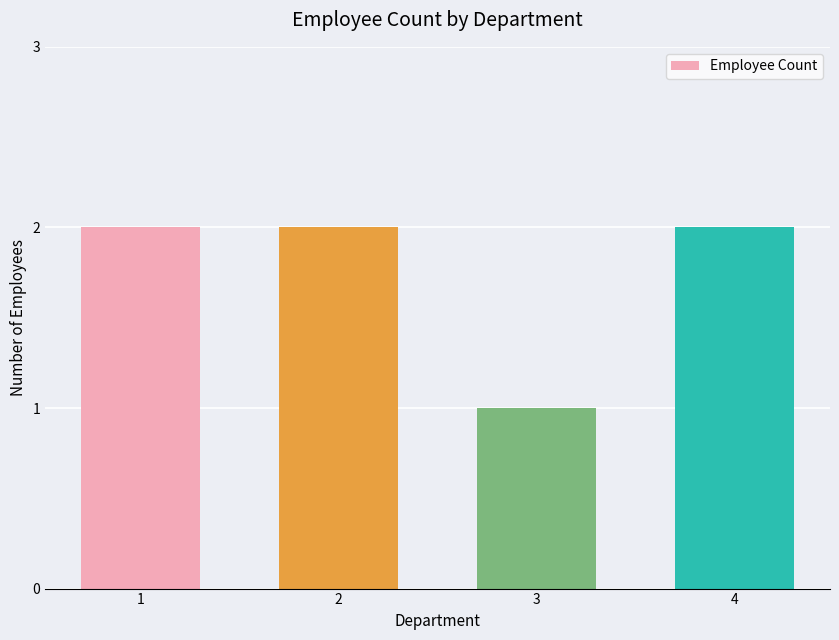

Where is the data nearest to the value 1?

3